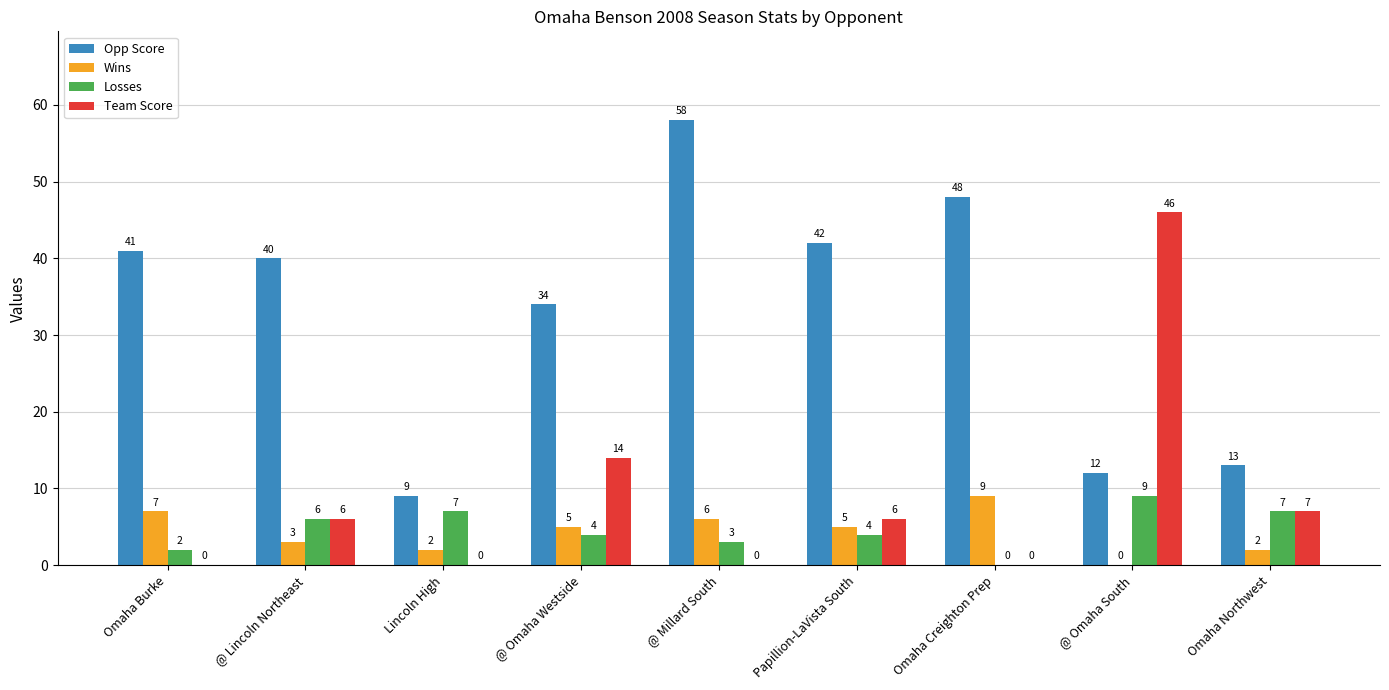

Between Lincoln High and Omaha Creighton Prep, which series saw the biggest shift?

Opp Score